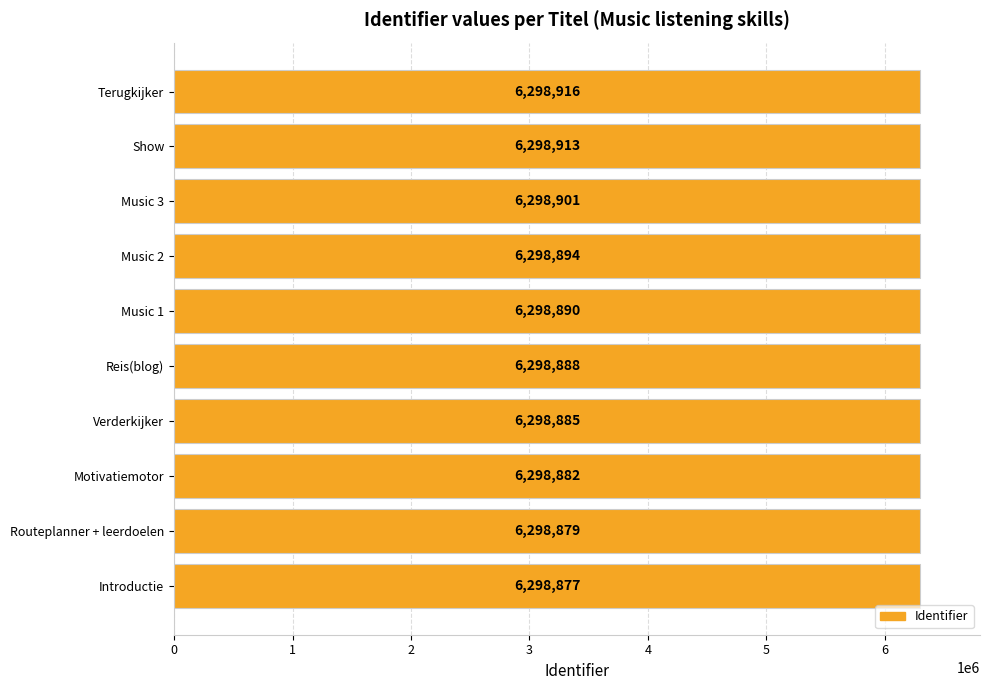

What is the ratio of the value at Motivatiemotor to the value at Music 1?

1.0